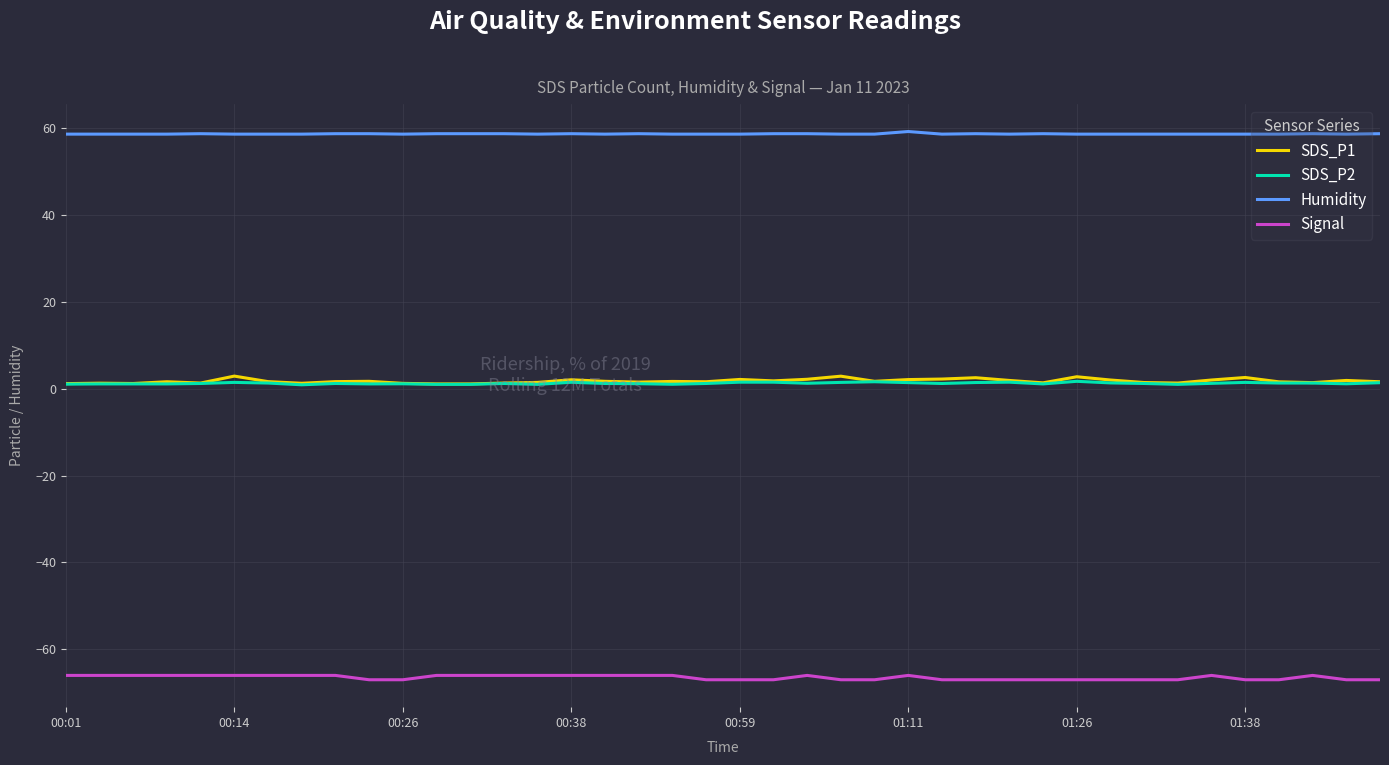

What is the maximum value shown in the chart?

59.2